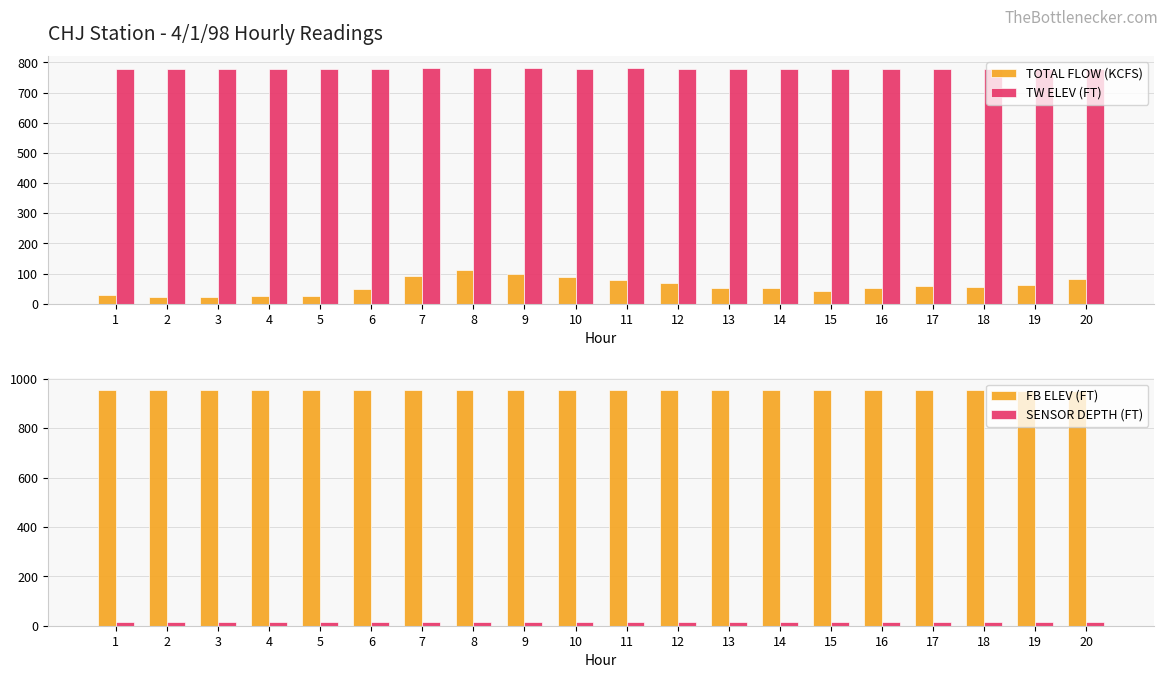

What is the sum of the FB ELEV (FT) values at 5 and 7?

1907.4